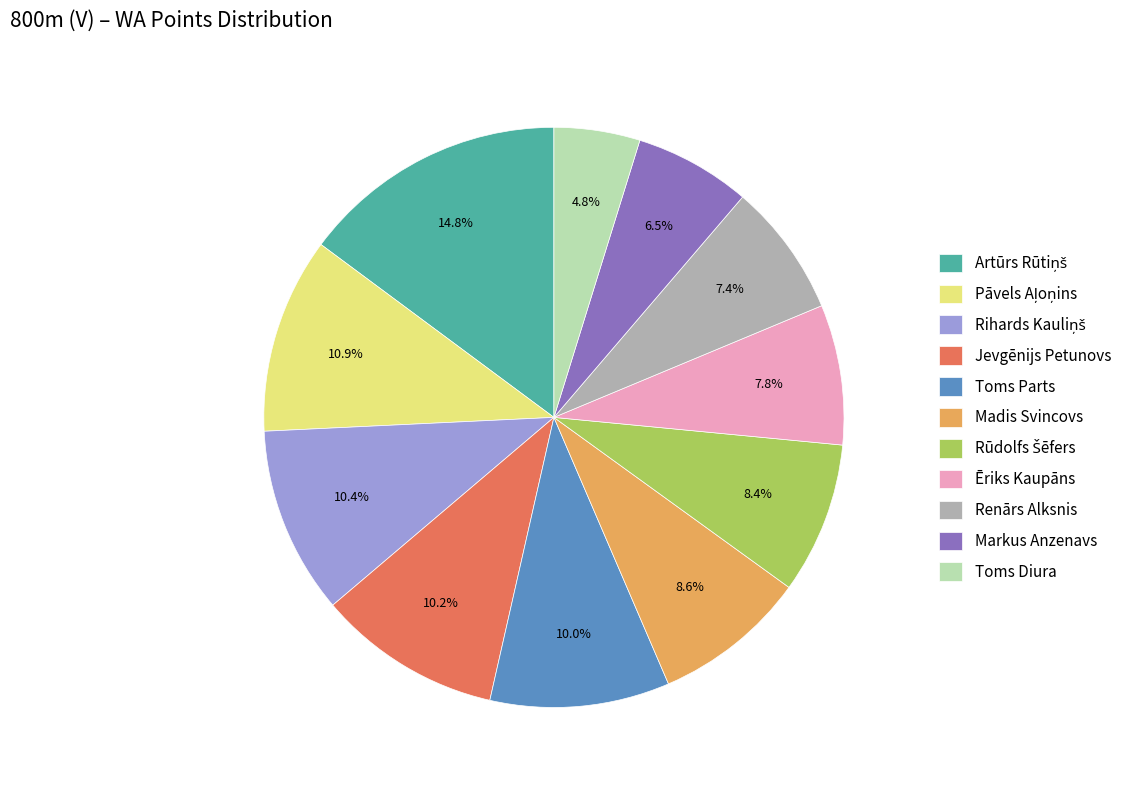

To the nearest percent, what is the average slice percentage?

9%